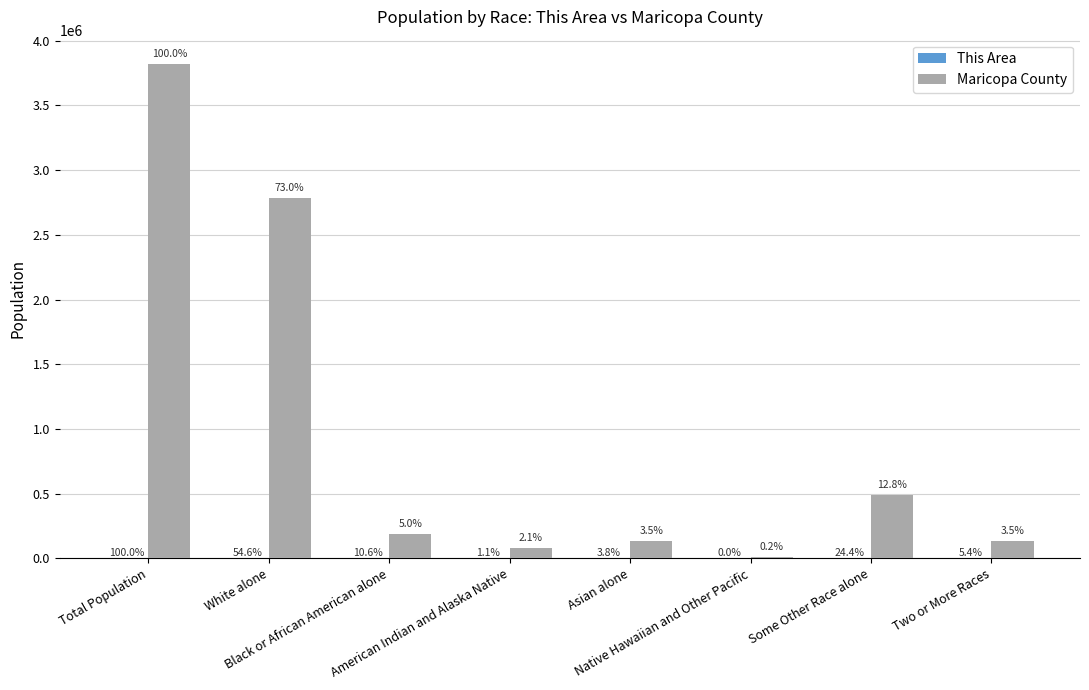

What is the label of the 4th bar from the right?

Asian alone